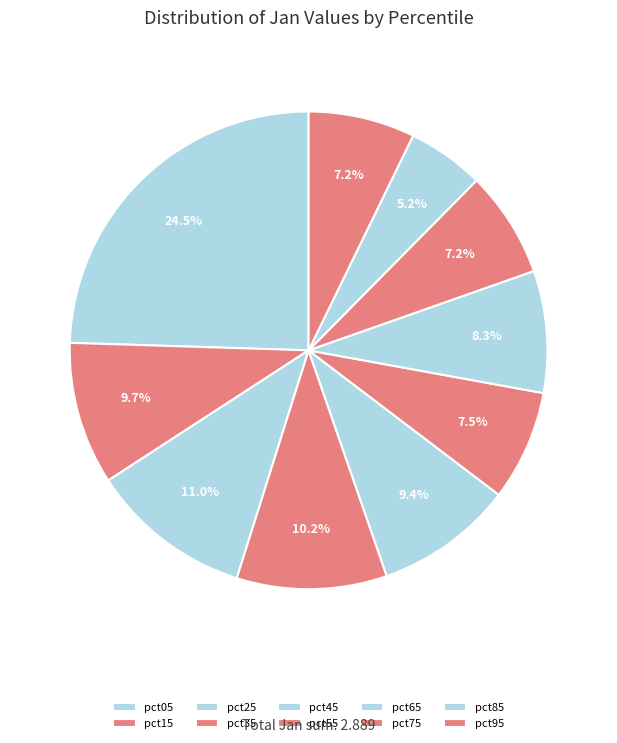

What is the change in value from pct45 to pct75?

-0.1